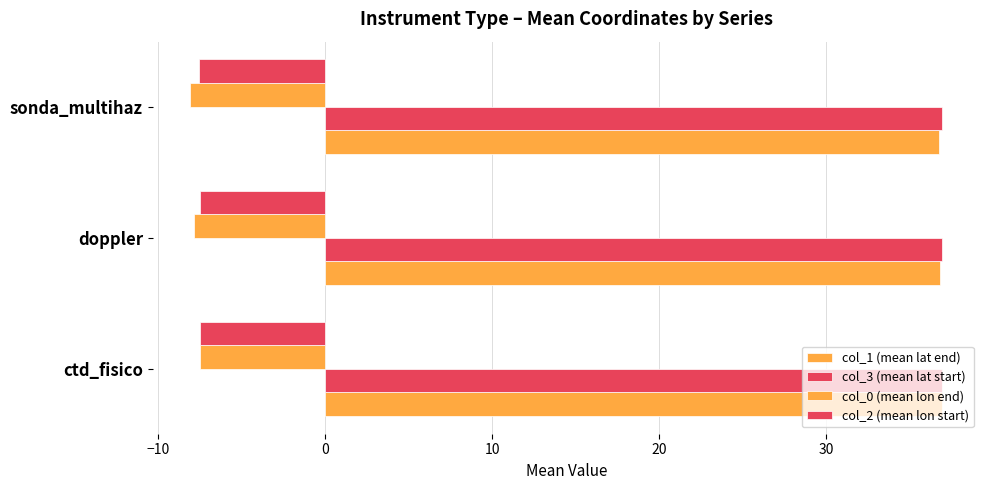

What is the difference between the maximum and minimum values in the col_0 (mean lon end) series?

0.6